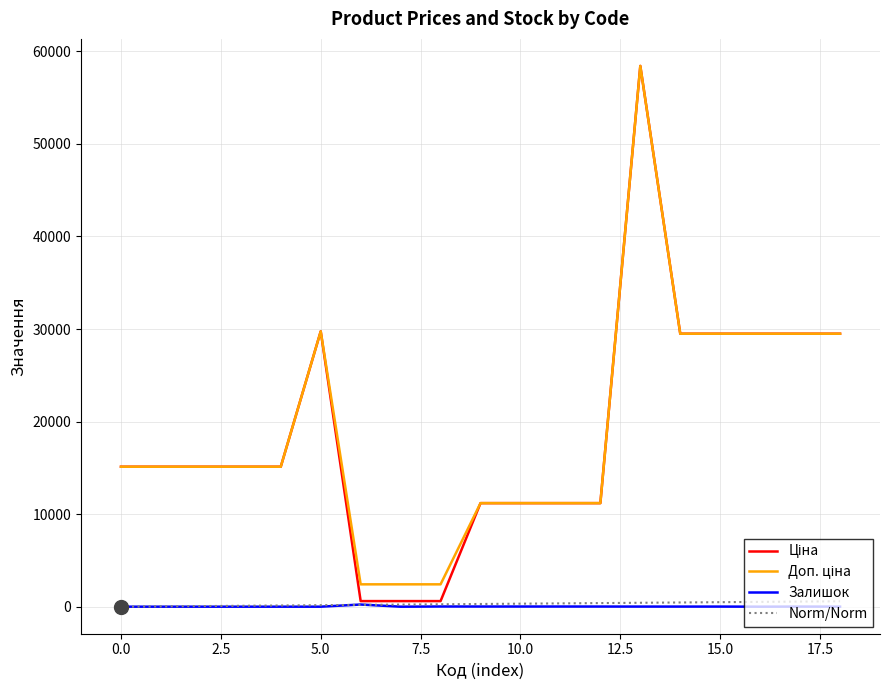

Is it true that Ціна equals 58426.5 at 285662232?

True